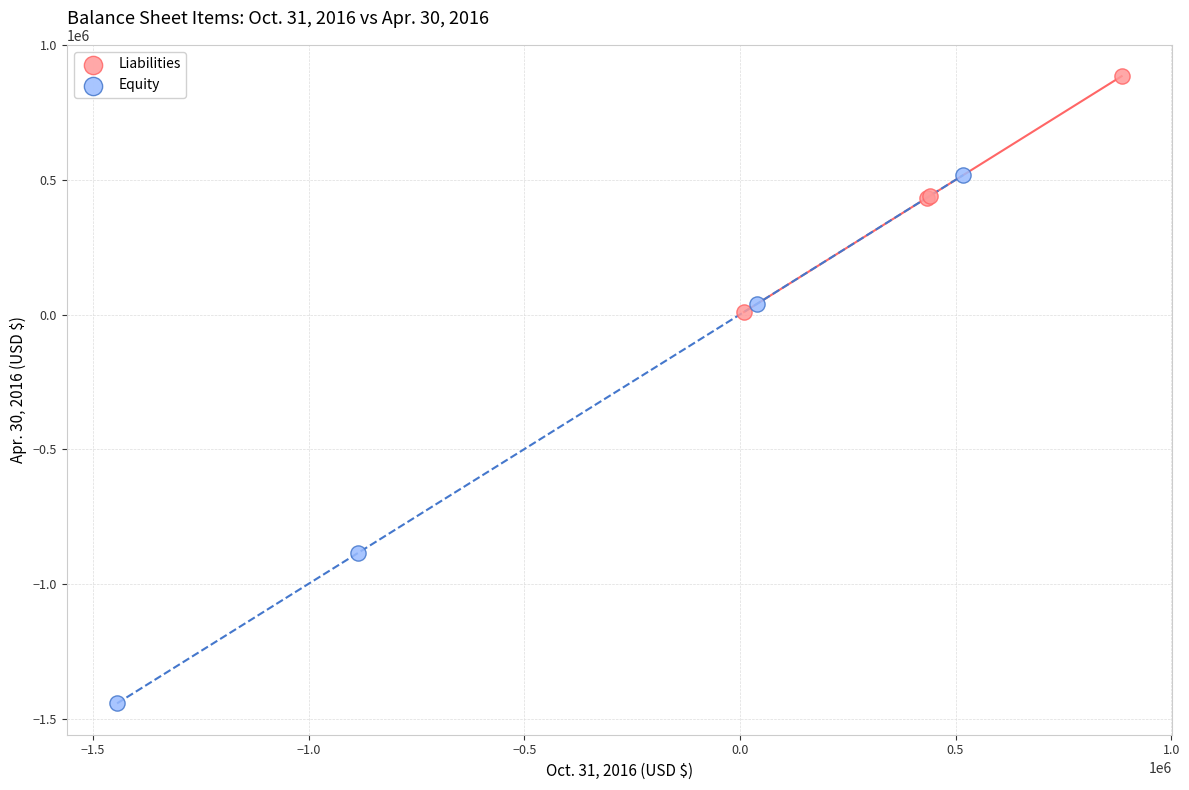

What are all the series names shown in the legend?

Liabilities, Equity